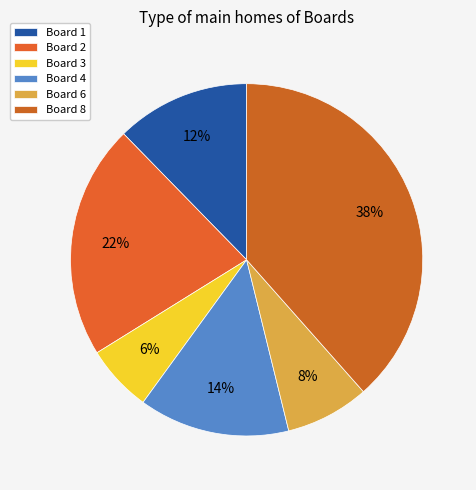

Count the number of slices in the pie.

6